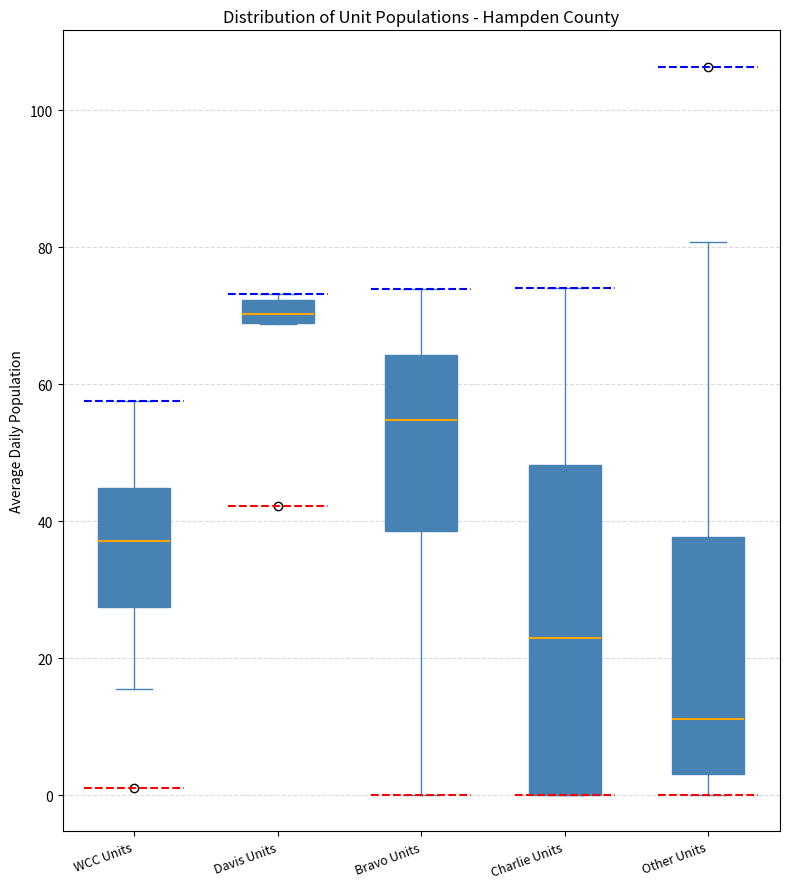

Reading left to right, read every box against the y-axis: the position of its median line, the range the box covers, and the ends of its whiskers. The values are not printed on the chart, so give them approximately, as read against the axis.

WCC Units: median 38, box 28 to 44, whiskers 16 to 58
Davis Units: median 70, box 68 to 72, whiskers 68 to 74
Bravo Units: median 54, box 38 to 64, whiskers 0 to 74
Charlie Units: median 22, box 0 to 48, whiskers 0 to 74
Other Units: median 12, box 4 to 38, whiskers 0 to 80